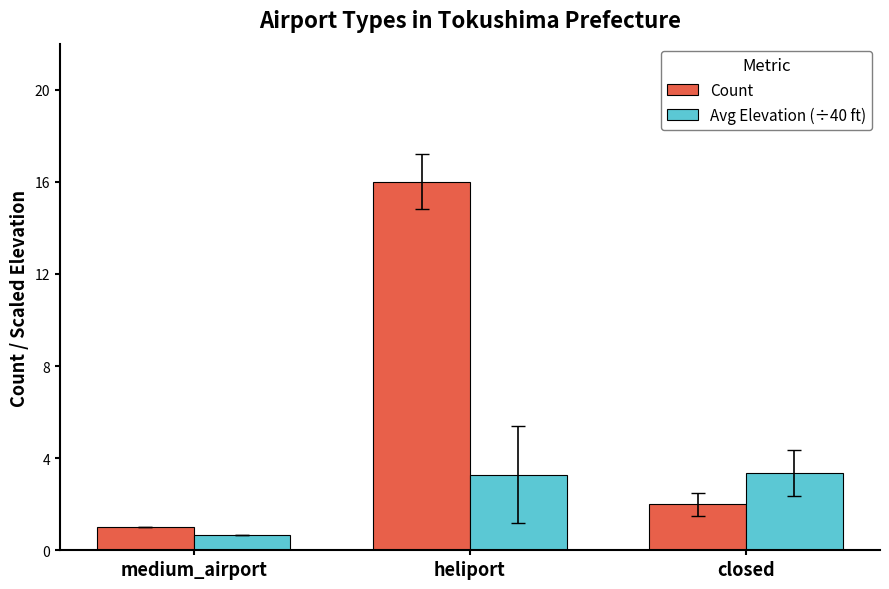

Is the value of Avg Elevation (÷40 ft) at closed greater than the value of Count at heliport?

No